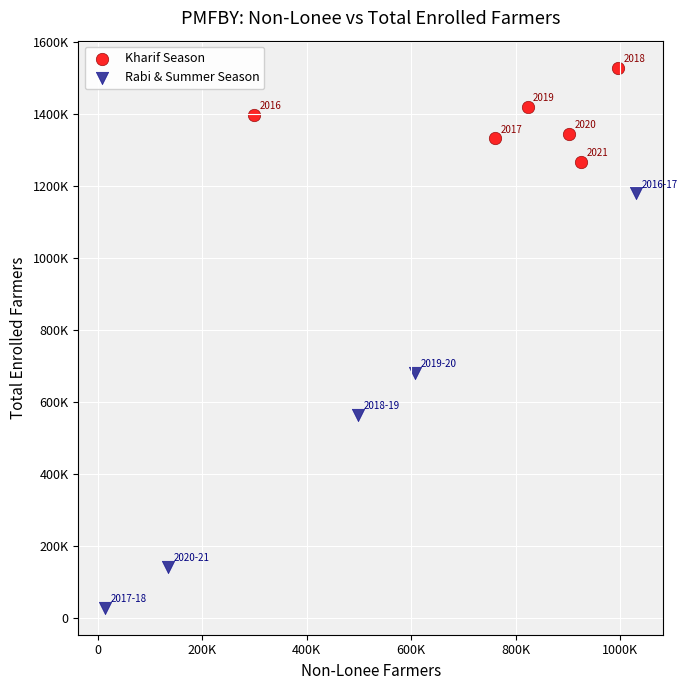

What are all the series names shown in the legend?

Kharif Season, Rabi & Summer Season